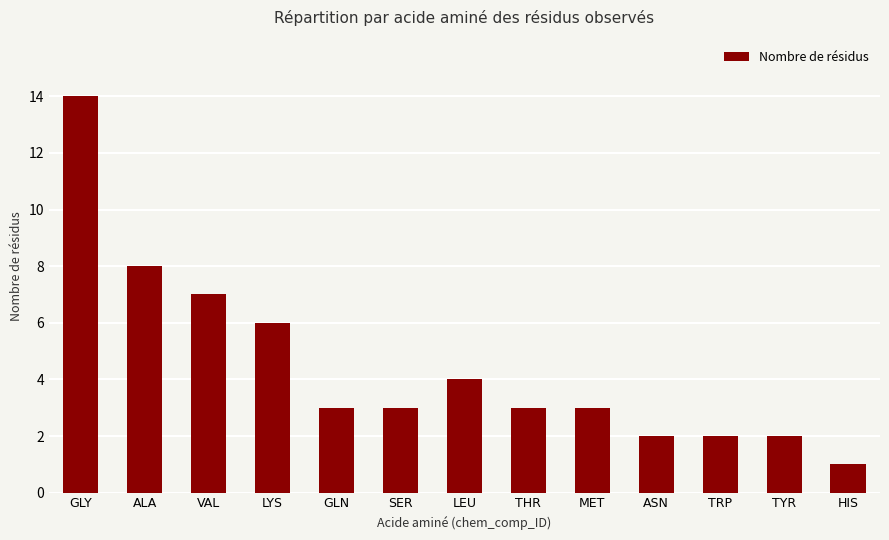

What is the change in value from GLY to LEU?

-10